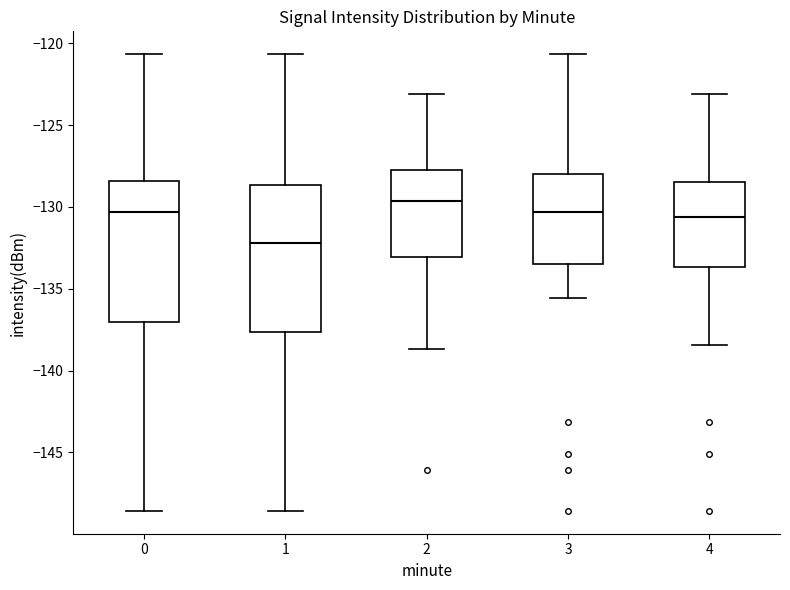

Reading left to right, read every box against the y-axis: the position of its median line, the range the box covers, and the ends of its whiskers. The values are not printed on the chart, so give them approximately, as read against the axis.

0: median -130.5, box -137.0 to -128.5, whiskers -148.5 to -120.5
1: median -132.0, box -137.5 to -128.5, whiskers -148.5 to -120.5
2: median -129.5, box -133.0 to -128.0, whiskers -138.5 to -123.0
3: median -130.5, box -133.5 to -128.0, whiskers -135.5 to -120.5
4: median -130.5, box -133.5 to -128.5, whiskers -138.5 to -123.0